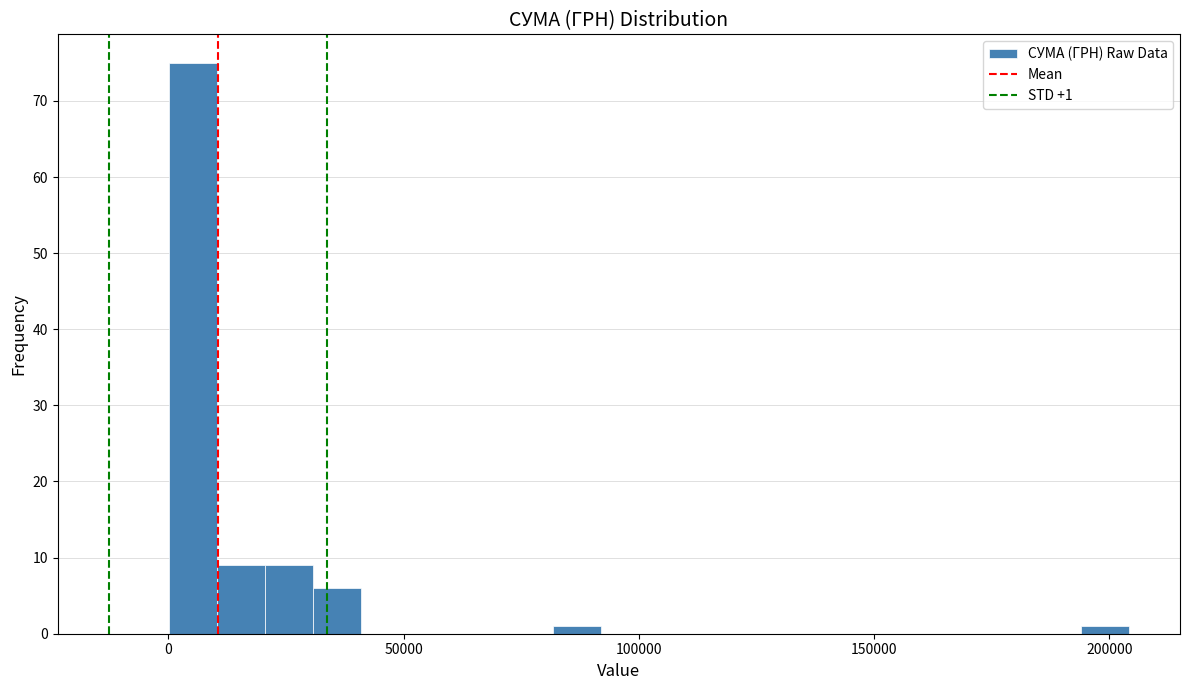

Read against the x-axis, roughly where is the centre of the tallest bar?

5000